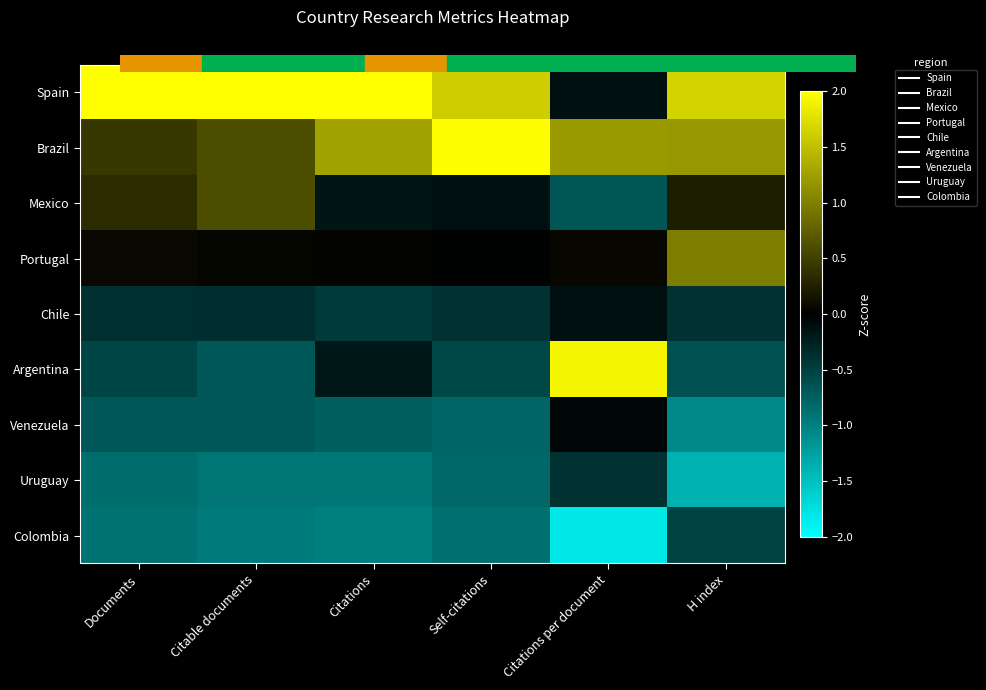

Which series has the largest total across all categories?

Spain